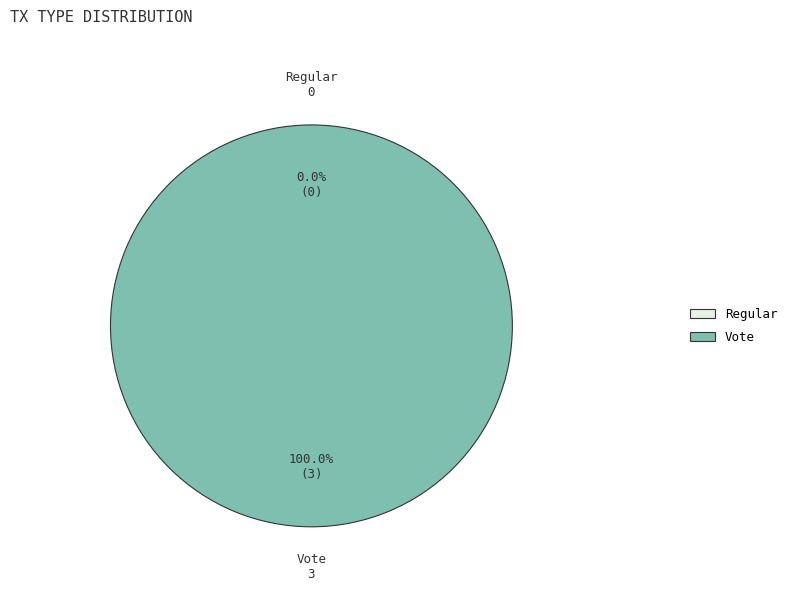

Is there a majority slice in this chart?

Yes